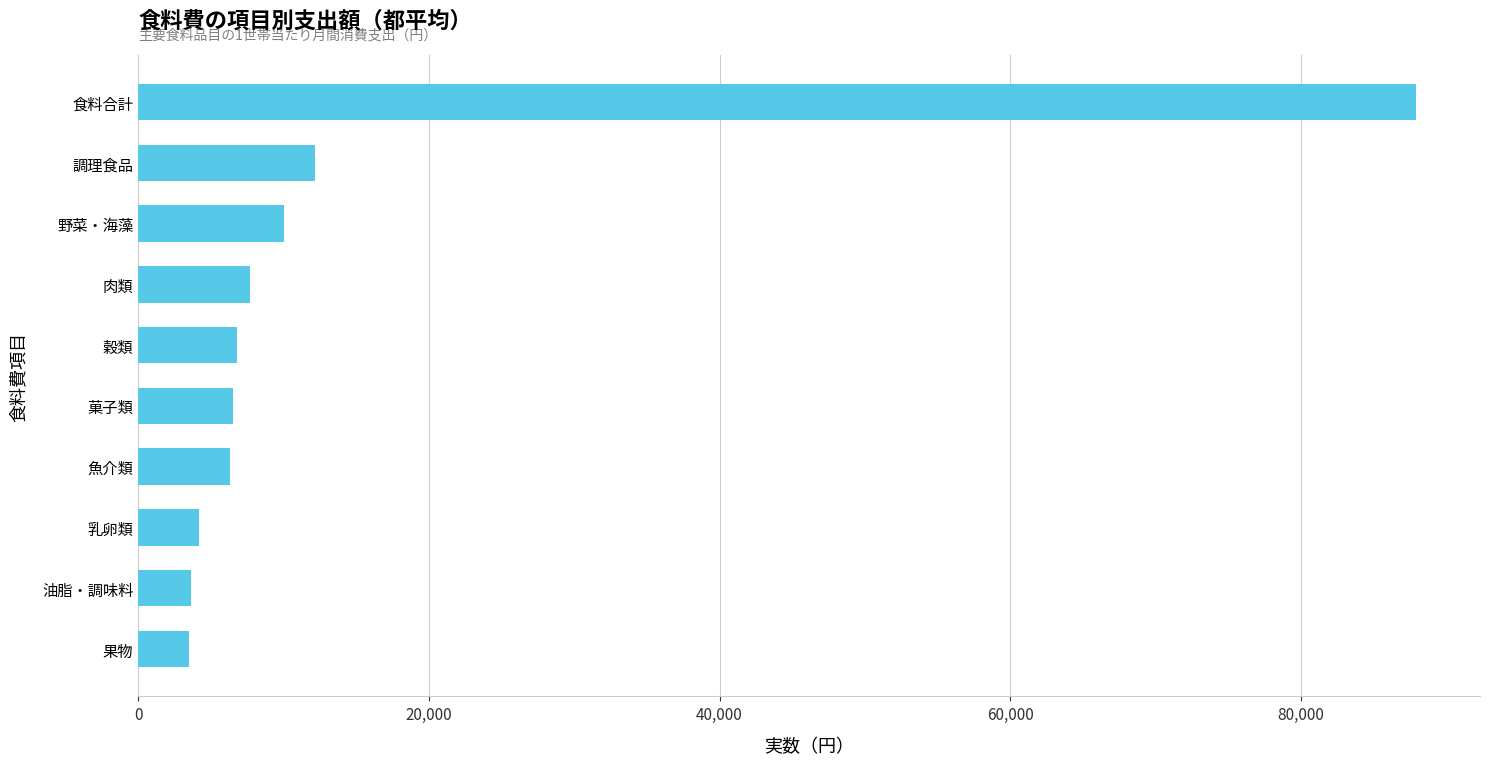

How many data points are less than 6769?

5